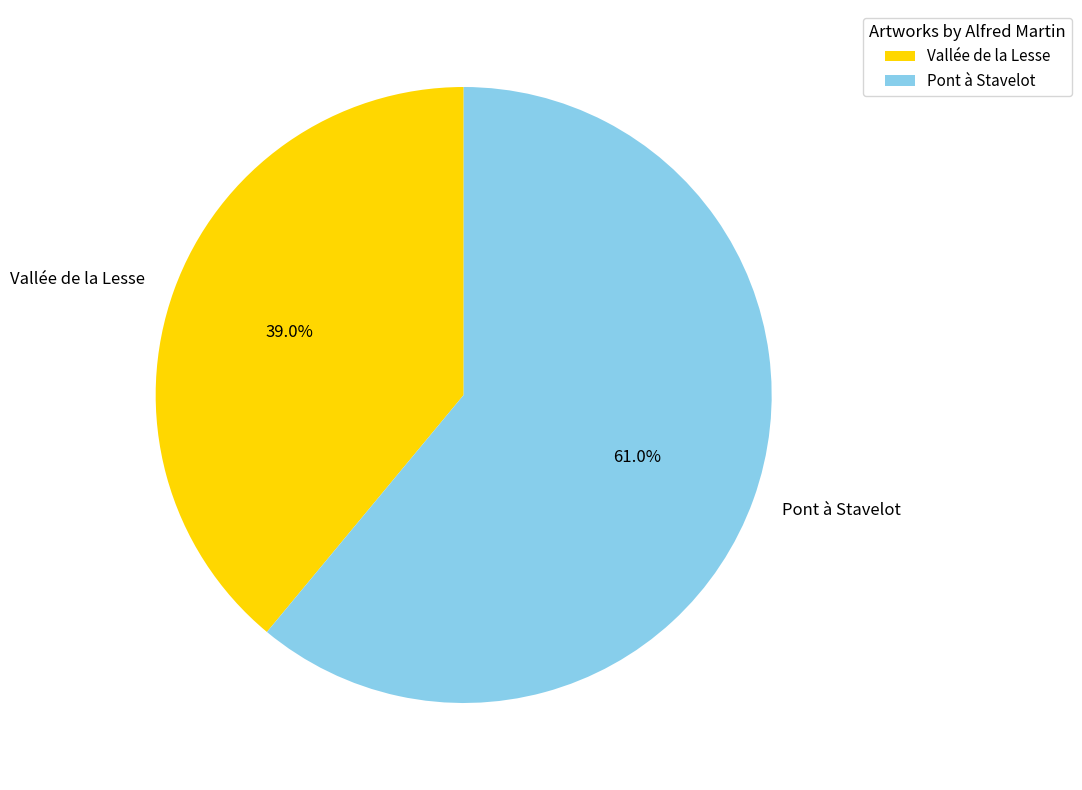

What is the majority slice?

Pont à Stavelot